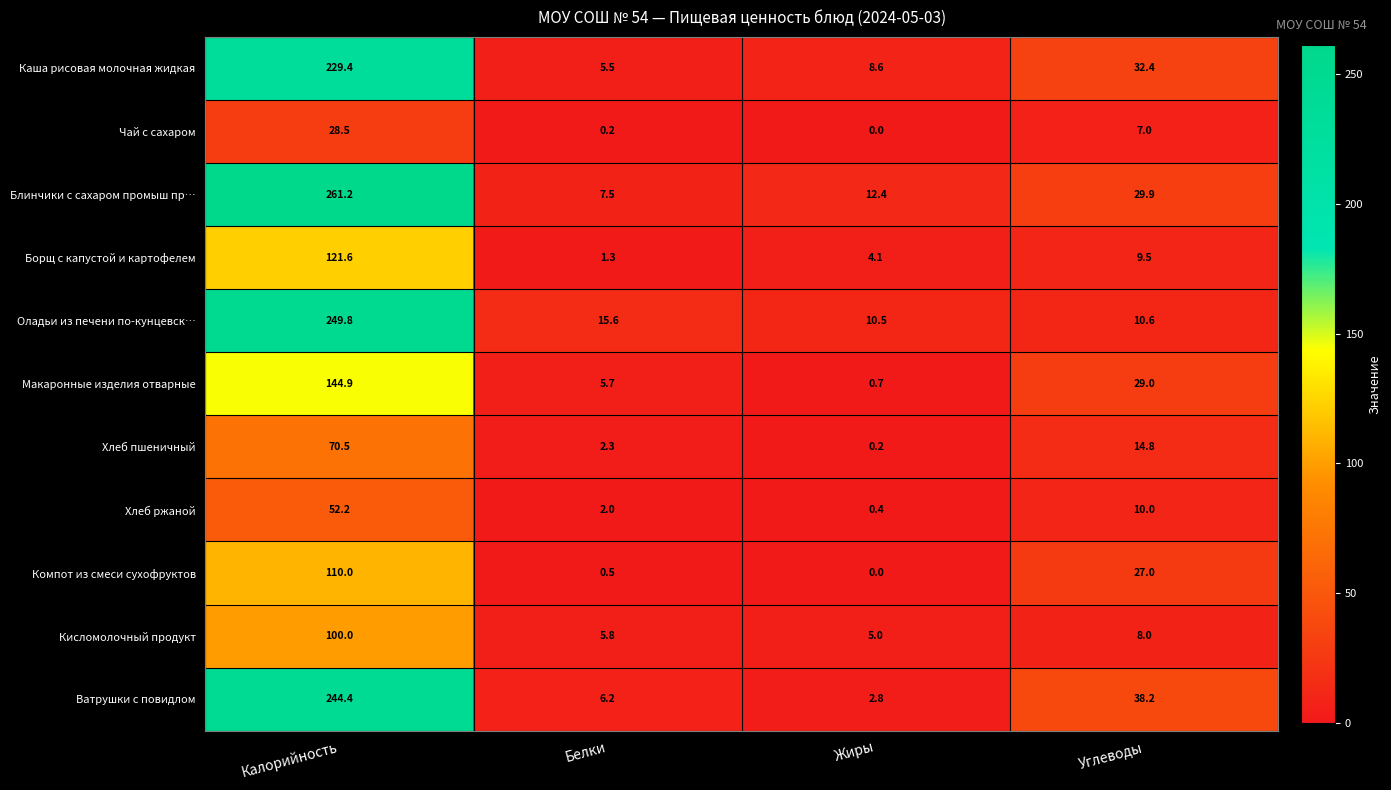

The value of Блинчики с сахаром промыш пр… at Белки is 7.5. True or false?

True